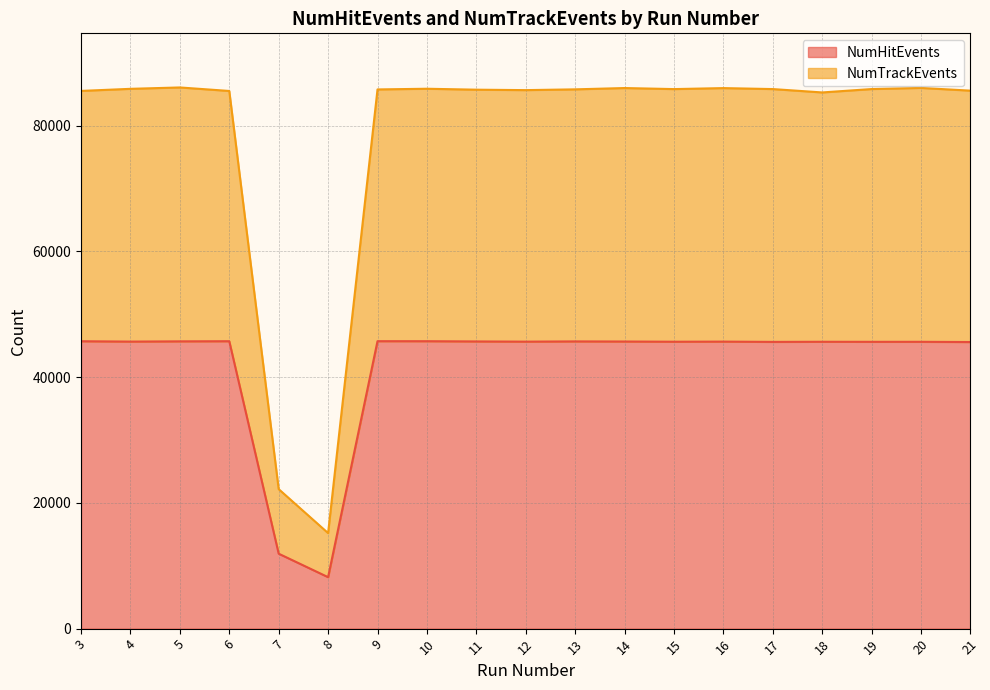

True or false: NumHitEvents has a value of 75739 at 18.

False